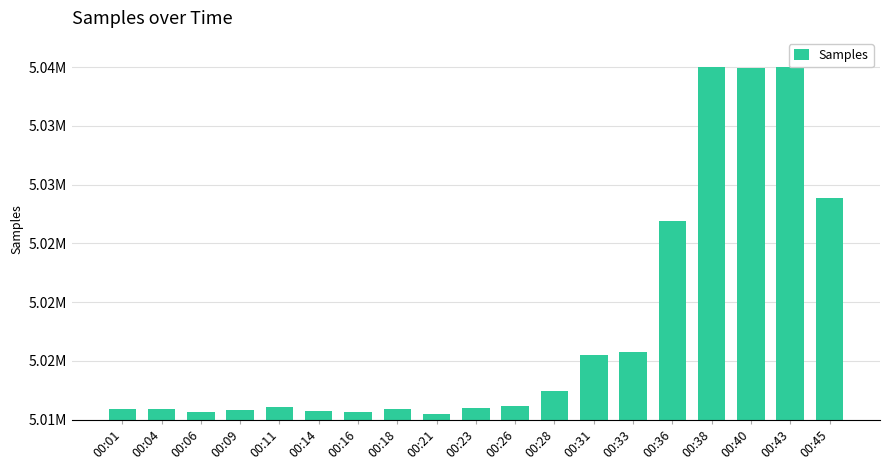

How many bars are there in total?

19